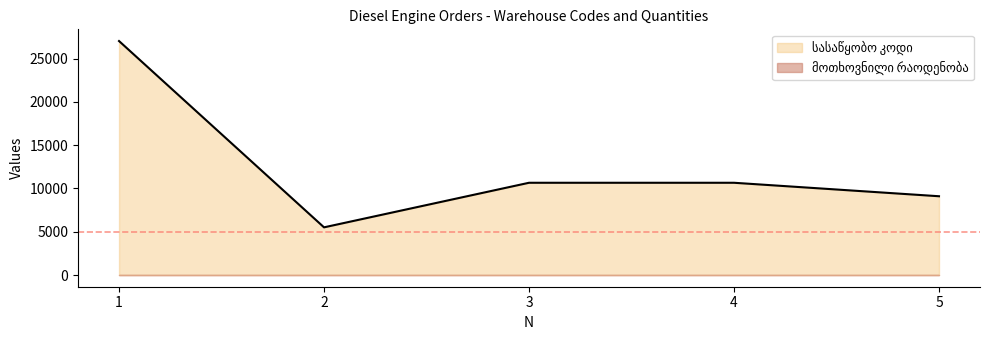

The value at 4 is 10652. True or false?

True